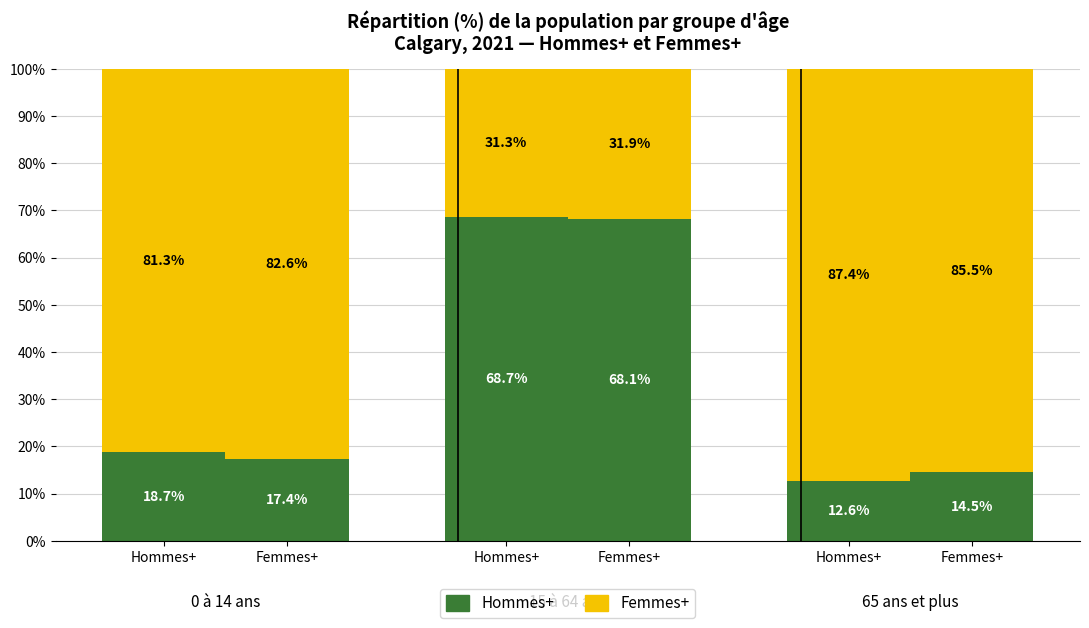

What is the difference between the highest and lowest values at 1?

0.6